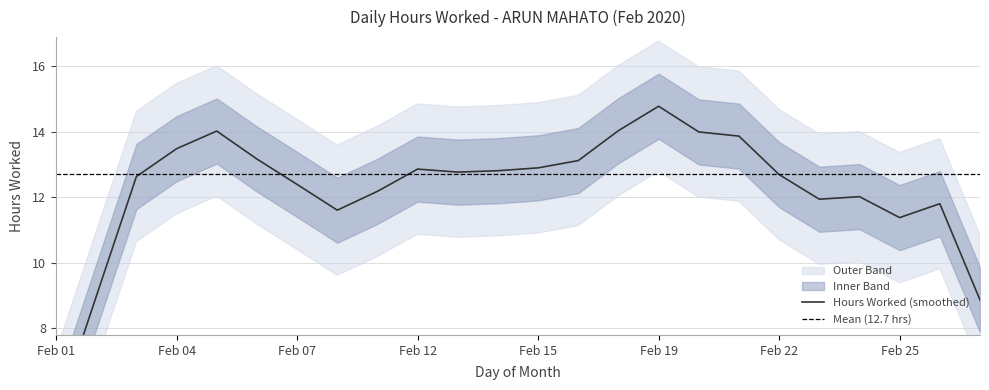

List the labels in order of value, largest first.

18, 19, 5, 20, 3, 4, 17, 22, 12, 13, 6, 27, 26, 15, 25, 24, 11, 10, 21, 1, 7, 14, 23, 2